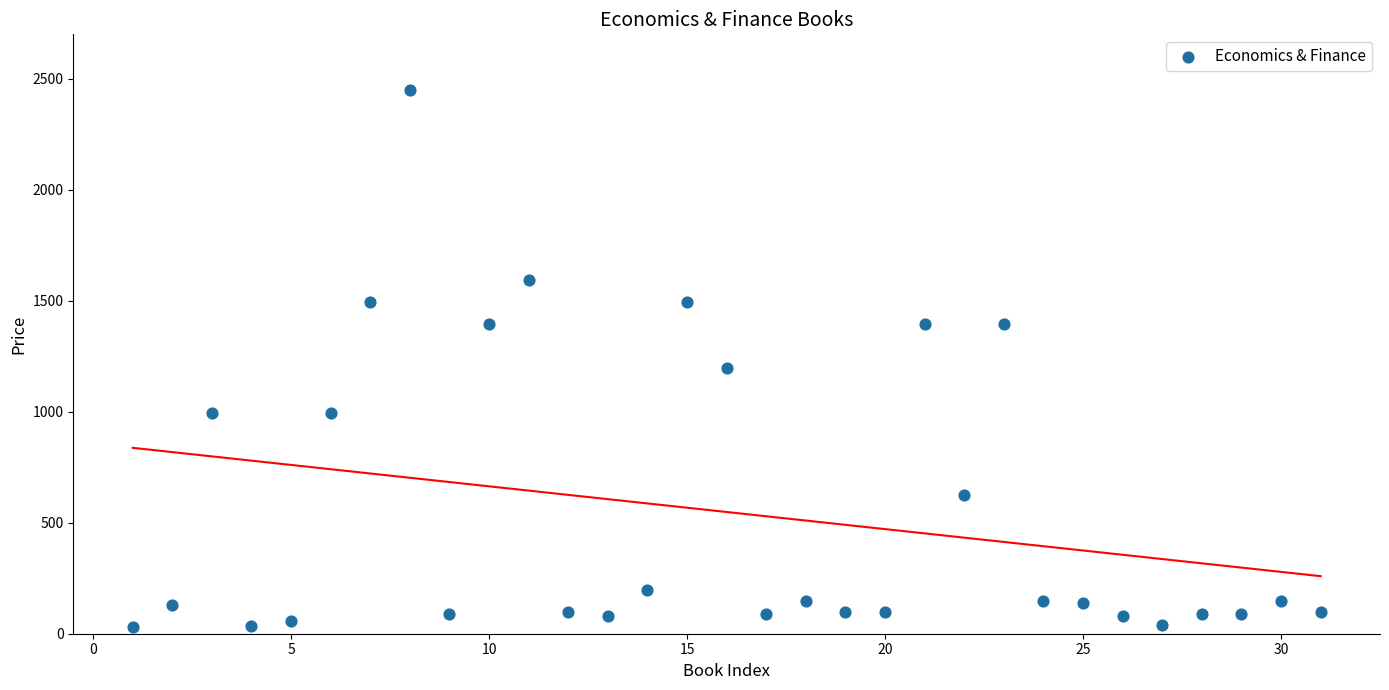

What Y value in the scatter plot is closest to 1240?

1195